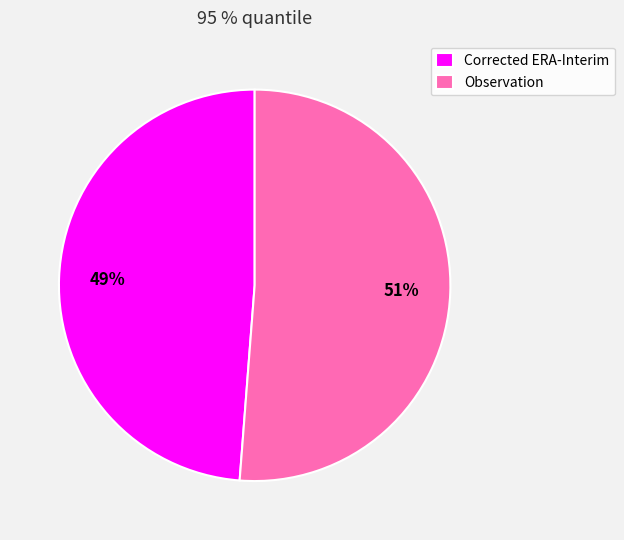

Rank the categories by value from lowest to highest.

Corrected ERA-Interim, Observation